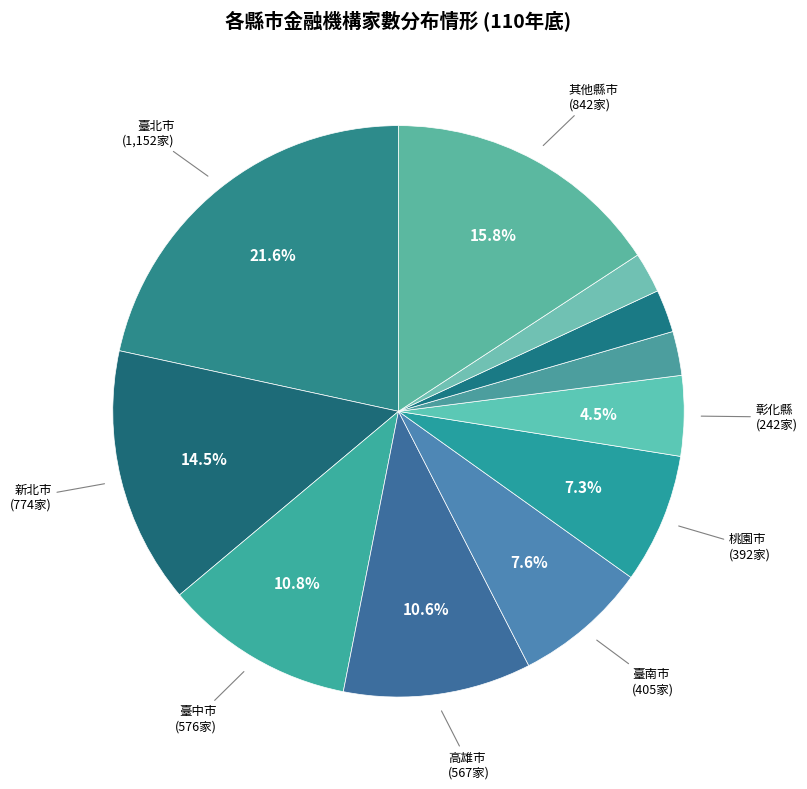

How many segments does this pie chart have?

11